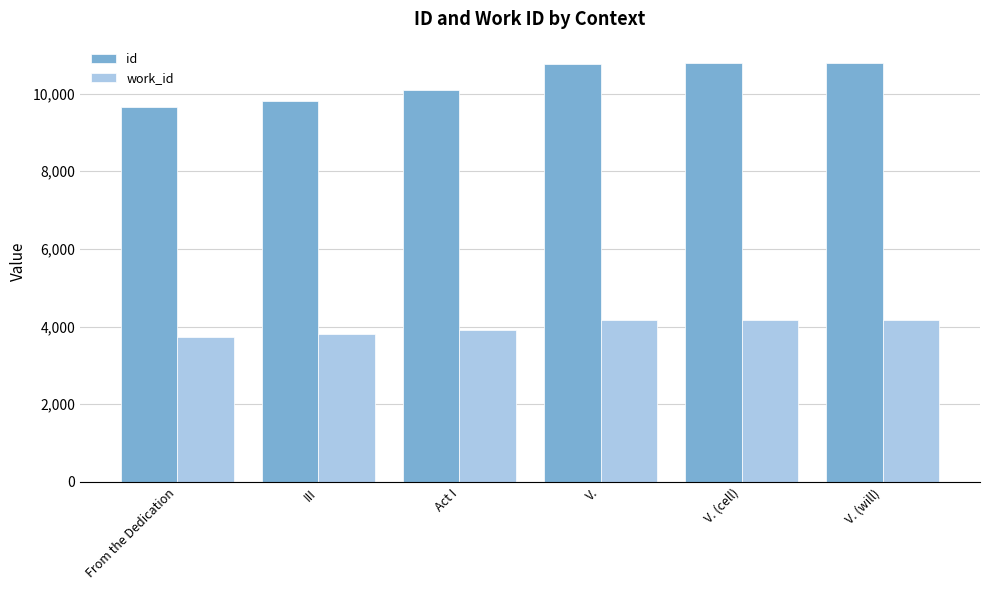

What is the minimum value shown in the chart?

3732